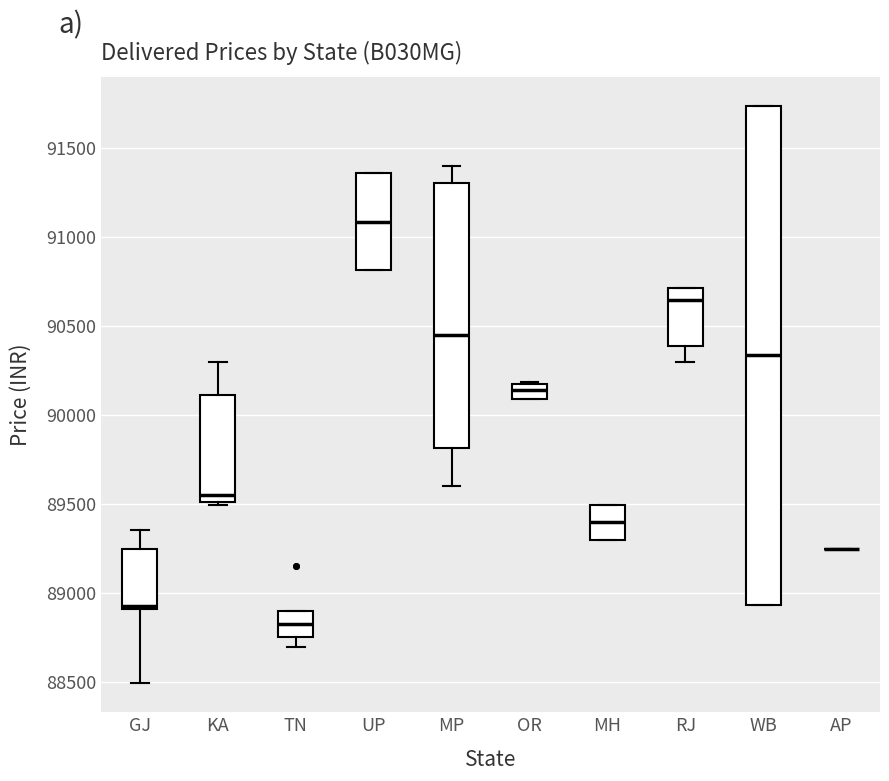

Comparing the boxes themselves (not the whiskers), which one is the tallest?

WB